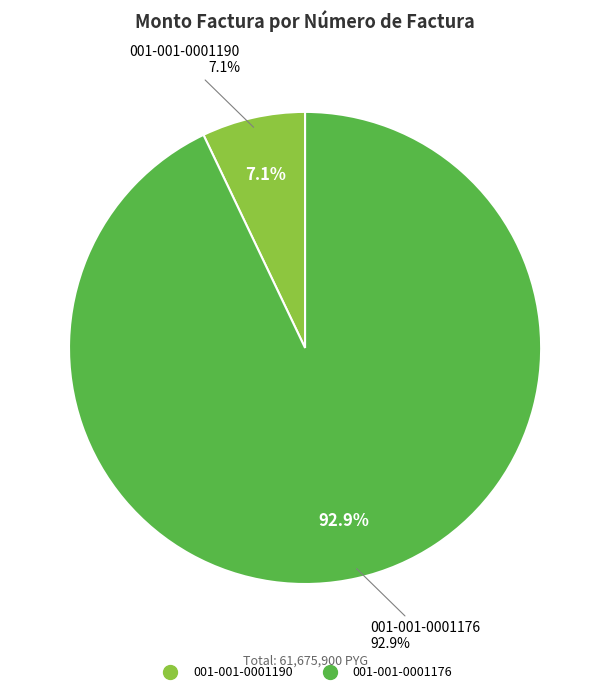

Which slice is the smallest?

001-001-0001190